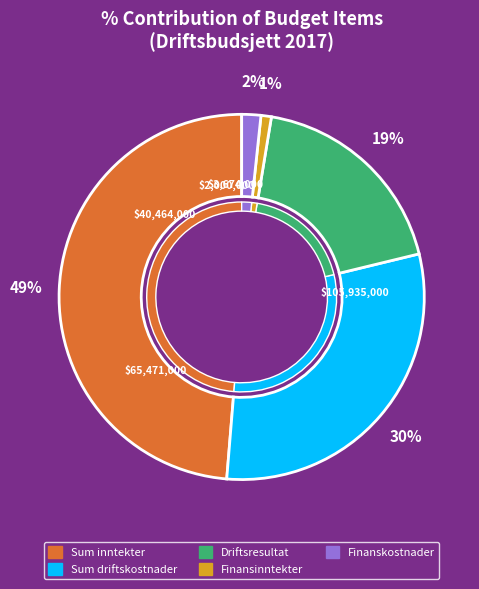

Which category has the smallest portion of the pie?

Finansinntekter